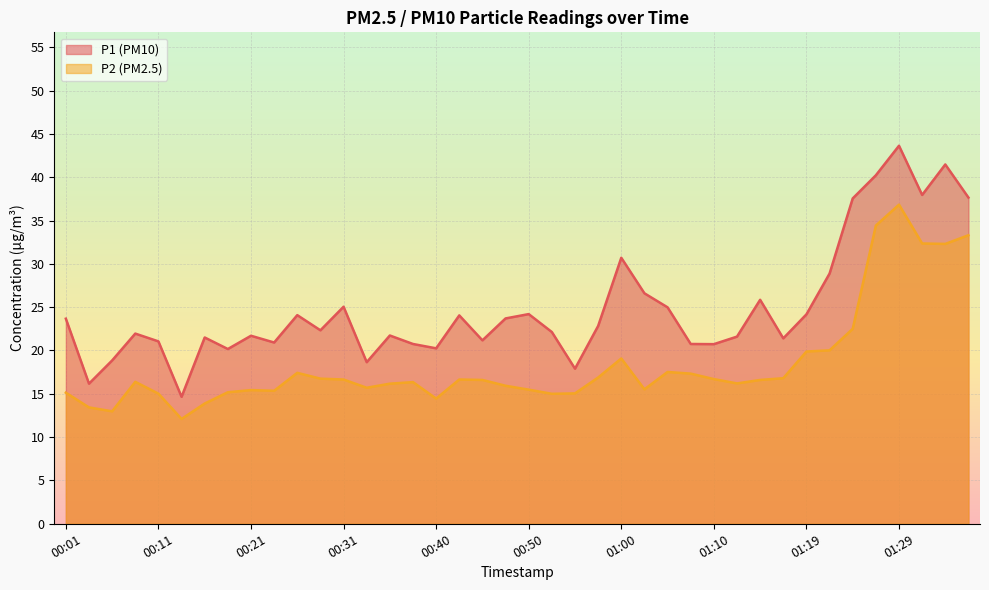

How many values in the P1 series exceed 22?

21